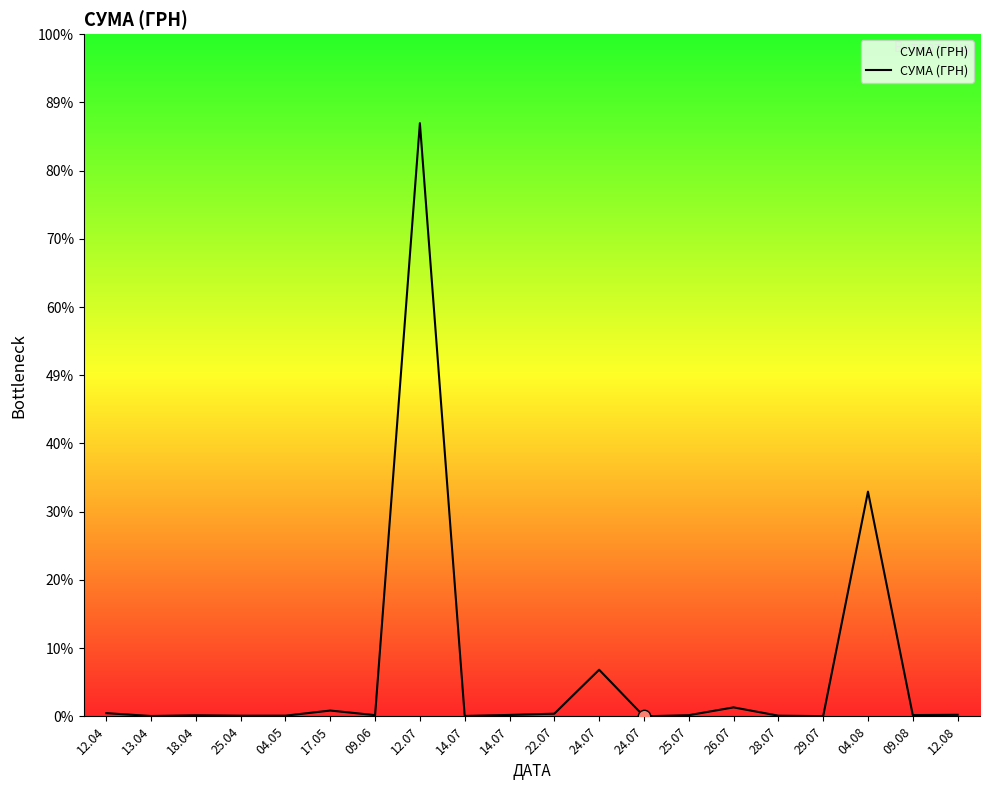

Which has a higher value, 22.07 or 24.07?

22.07